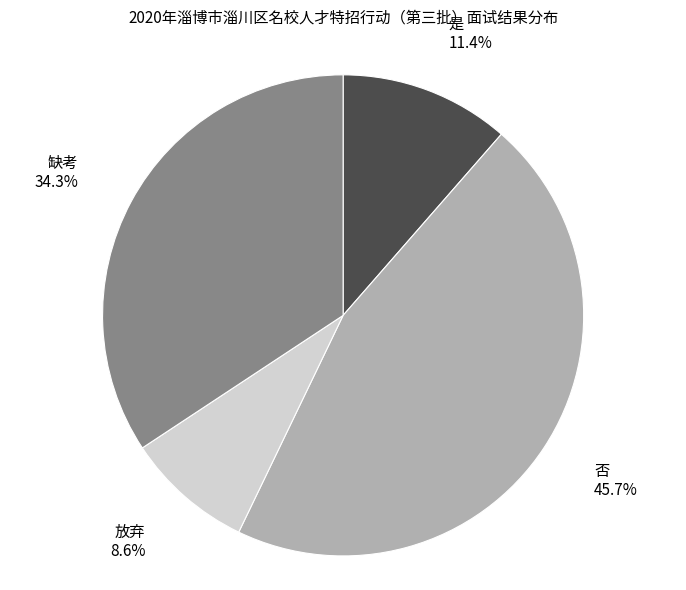

What is the ratio of the value at 否 to the value at 放弃?

5.3